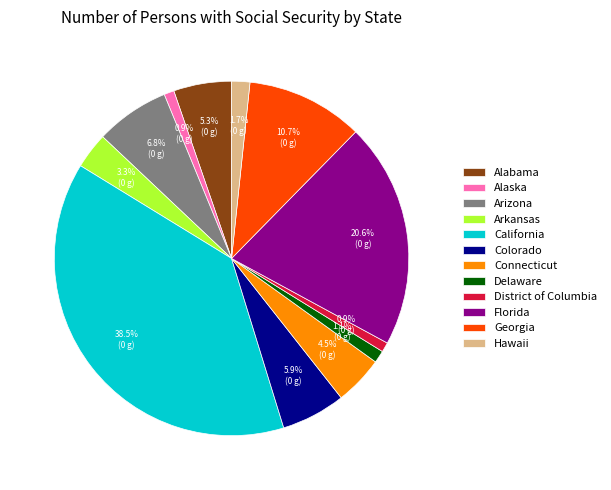

What is the total percentage of District of Columbia and Florida?

21.5%